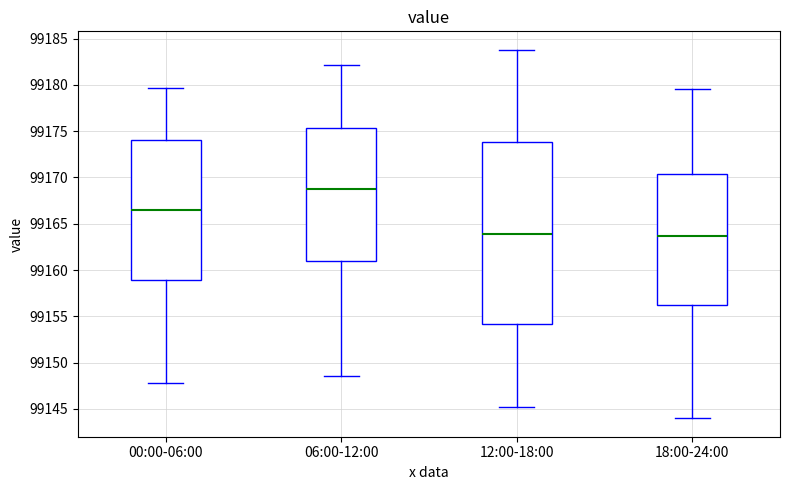

Reading left to right, read every box against the y-axis: the position of its median line, the range the box covers, and the ends of its whiskers. The values are not printed on the chart, so give them approximately, as read against the axis.

00:00-06:00: median 99166.5, box 99159.0 to 99174.0, whiskers 99148.0 to 99179.5
06:00-12:00: median 99169.0, box 99161.0 to 99175.5, whiskers 99148.5 to 99182.0
12:00-18:00: median 99164.0, box 99154.0 to 99174.0, whiskers 99145.0 to 99184.0
18:00-24:00: median 99163.5, box 99156.5 to 99170.5, whiskers 99144.0 to 99179.5